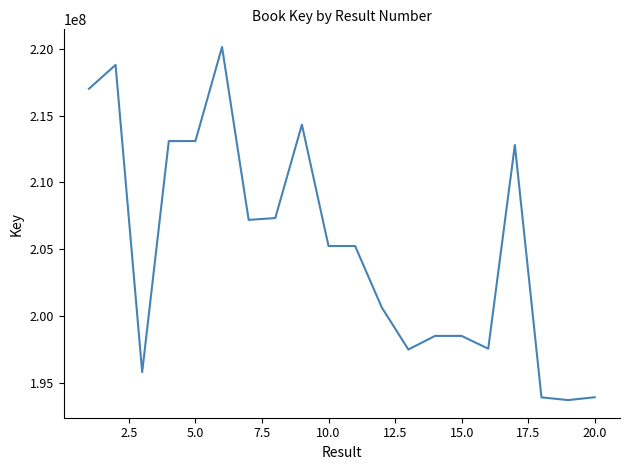

How many lines are shown in the chart?

1